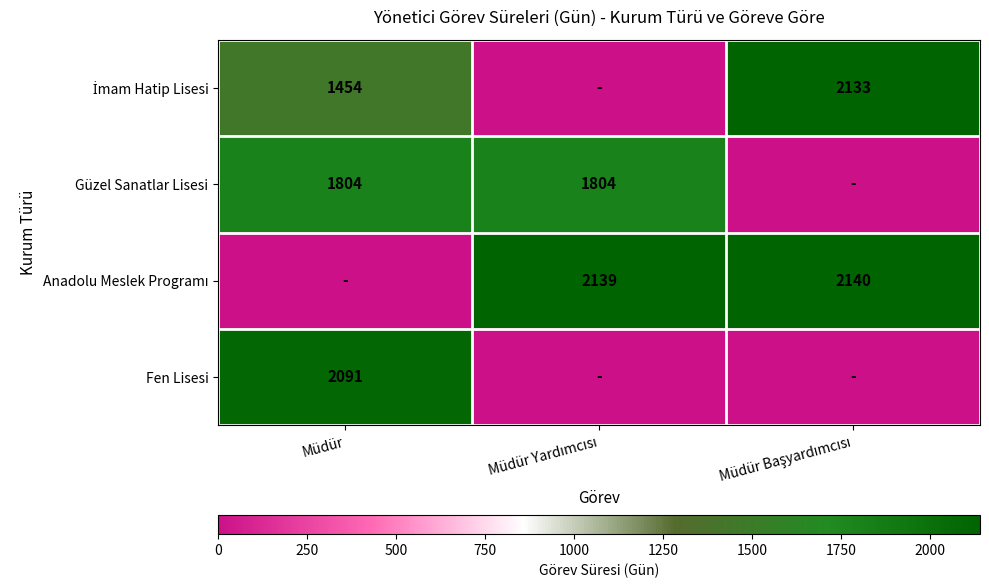

The Fen Lisesi series shows 1179 at Müdür. True or false?

False